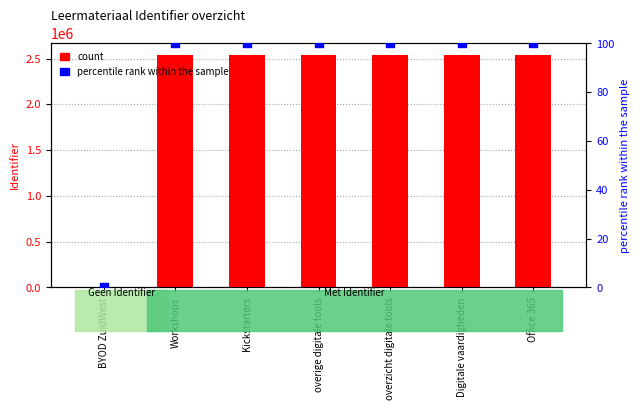

What are all the series names shown in the legend?

count, percentile rank within the sample